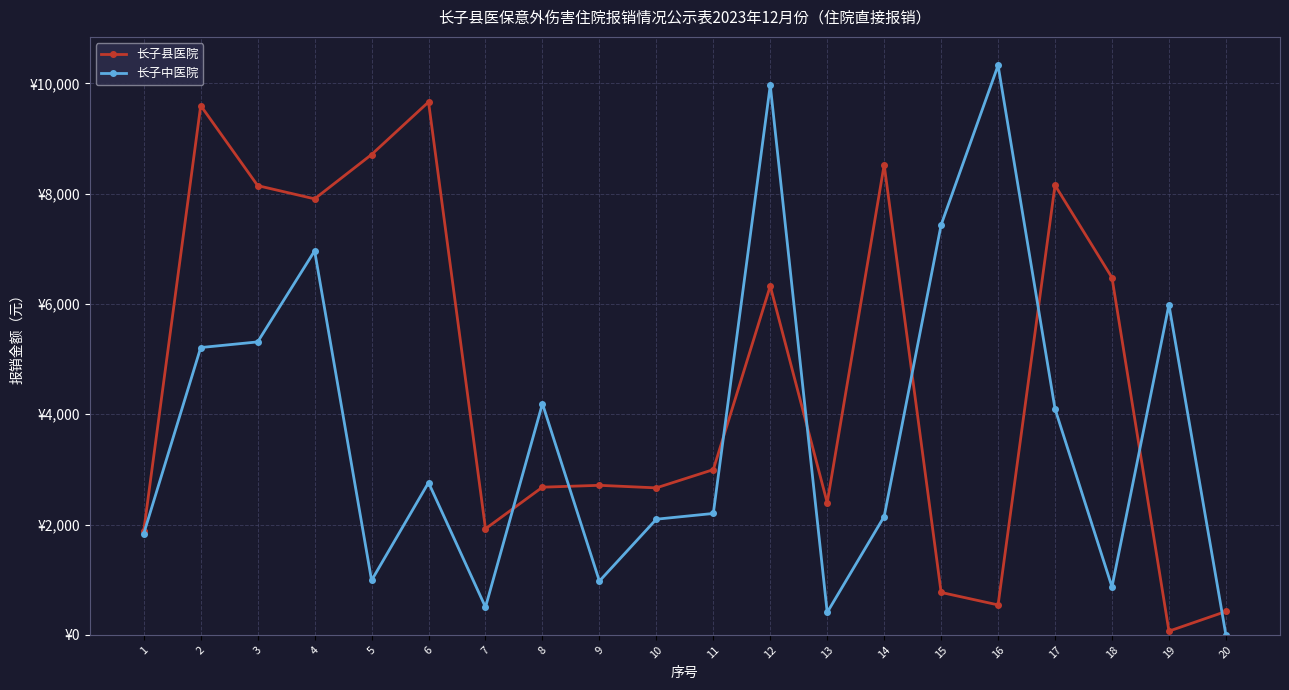

What is the value of the 长子县医院 point at the 3rd from the left?

8145.5